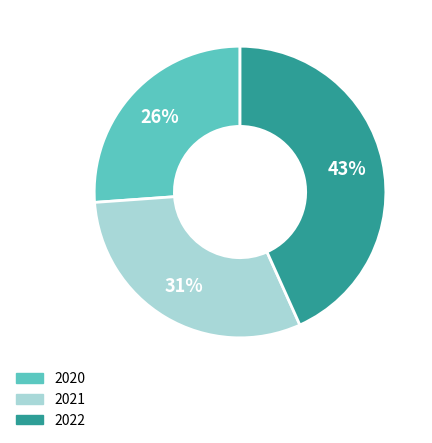

What is the largest slice in the pie chart?

2022